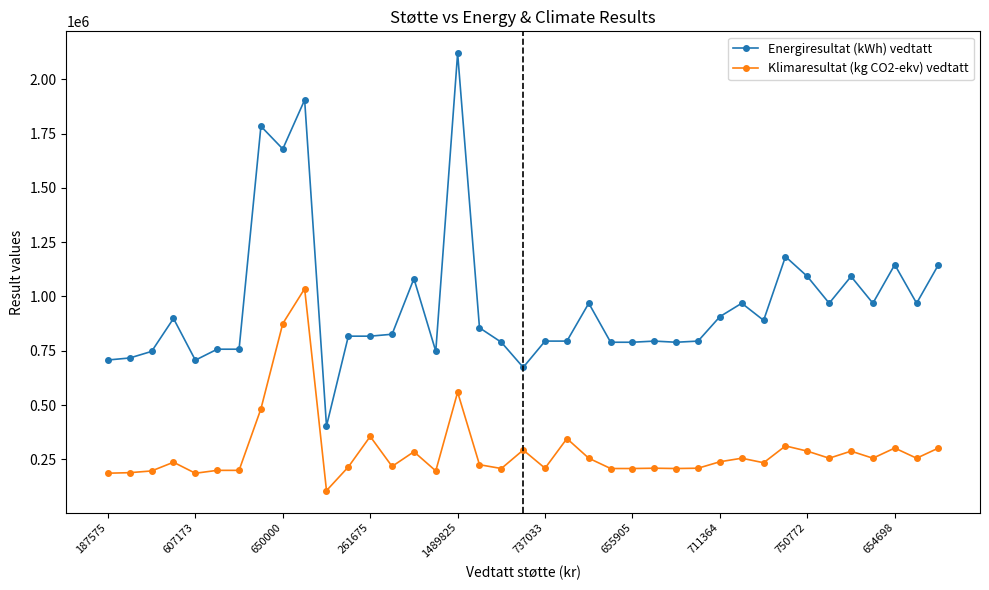

Rank the series by their maximum value, from highest to lowest.

Energiresultat (kWh) vedtatt, Klimaresultat (kg CO2-ekv) vedtatt